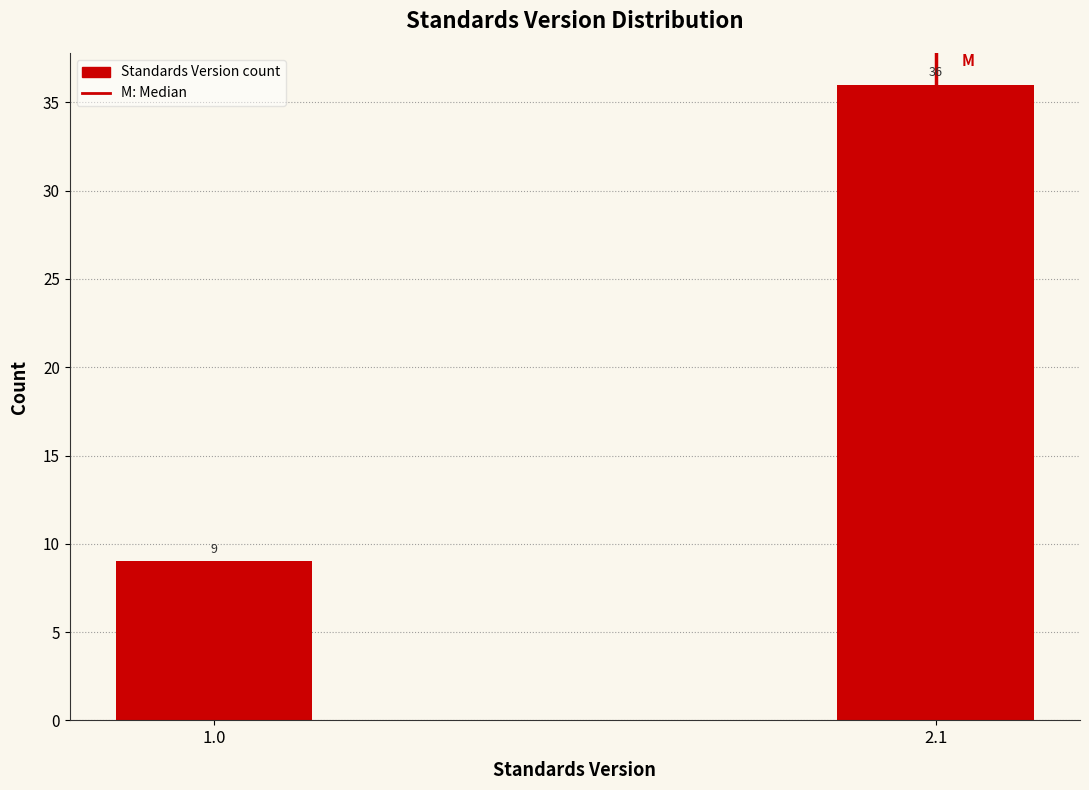

Reading right to left, extract all data points from this chart.

36	9